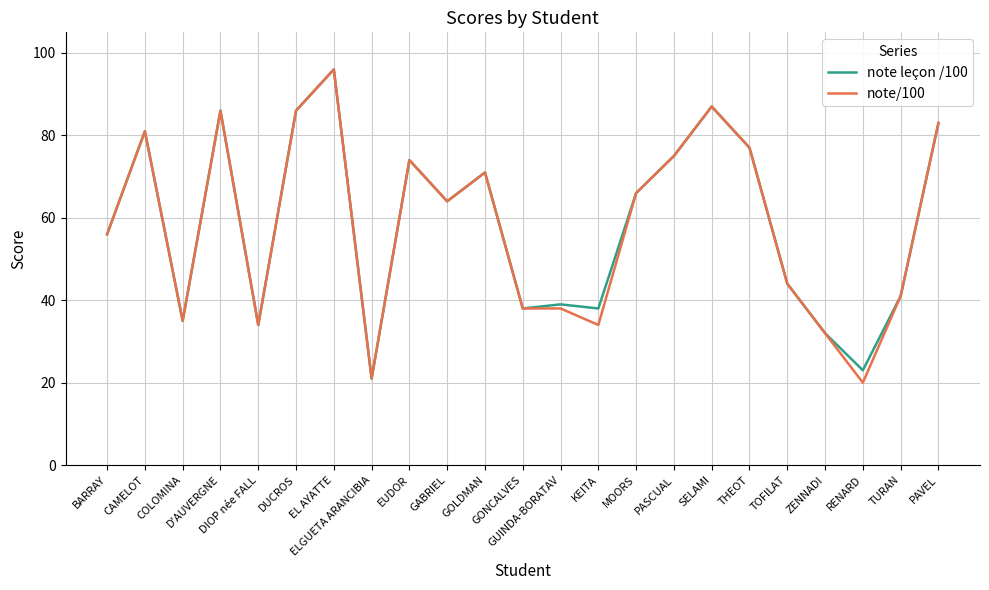

What is the difference between the maximum and minimum values in the note leçon /100 series?

75